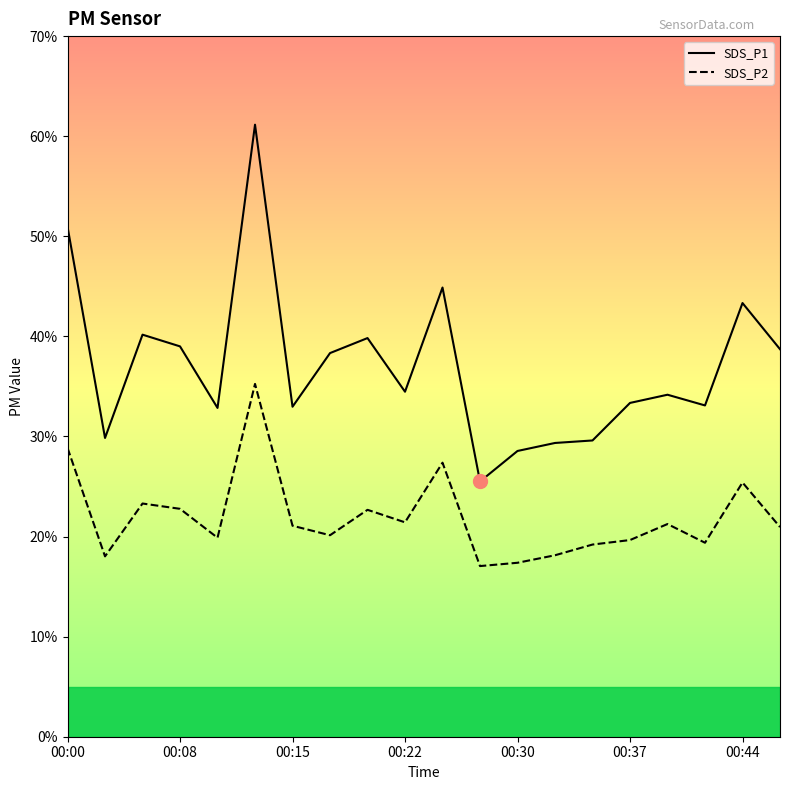

True or false: SDS_P2 and SDS_P1 intersect in this chart.

False